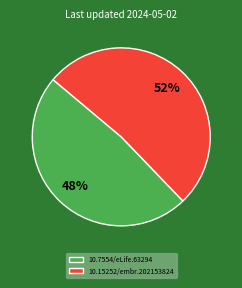

Which category has the biggest portion of the pie?

10.15252/embr.202153824